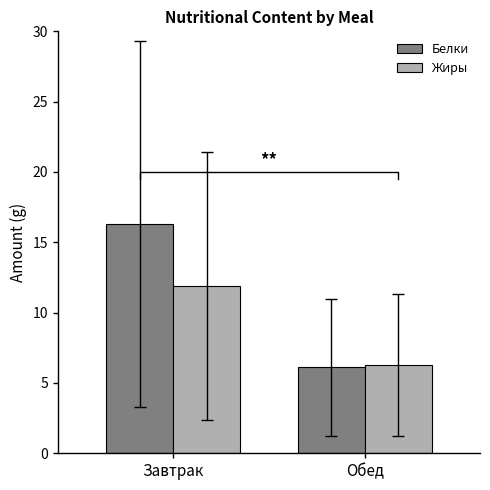

Read the Белки value at Завтрак.

16.3